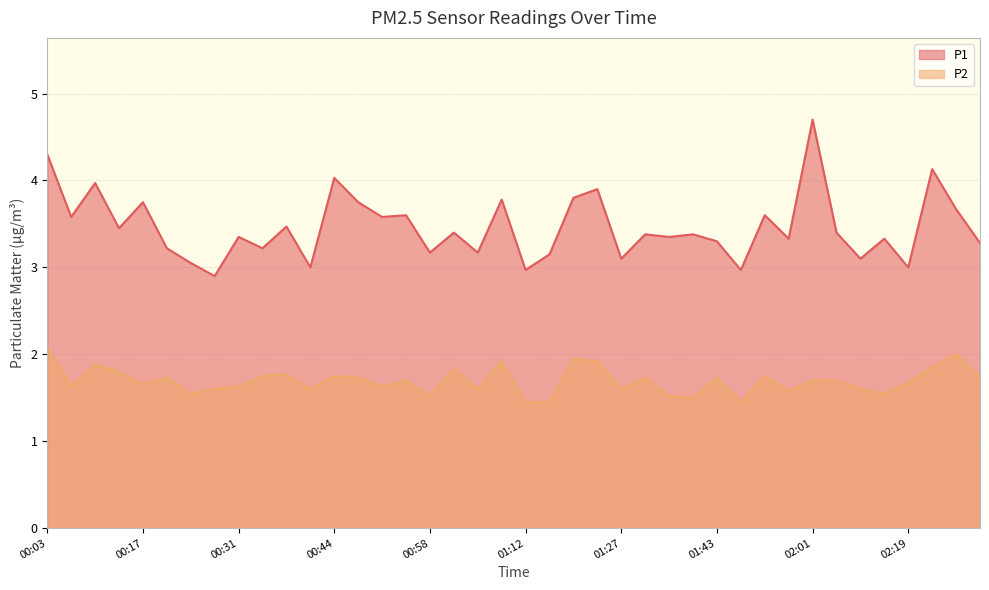

Does the chart have visible grid lines?

Yes